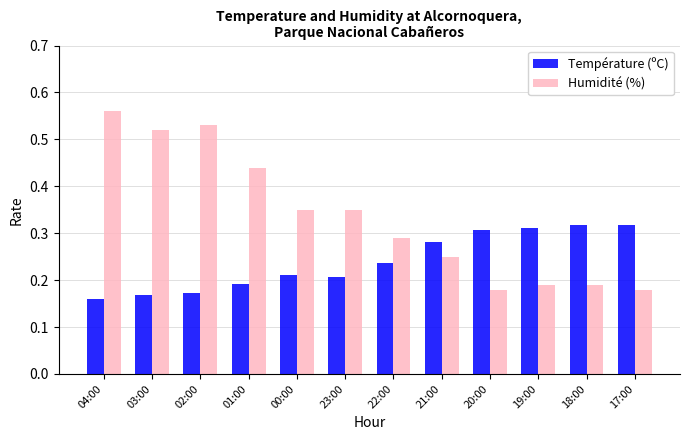

What is the difference between the highest and lowest values at 18:00?

0.1